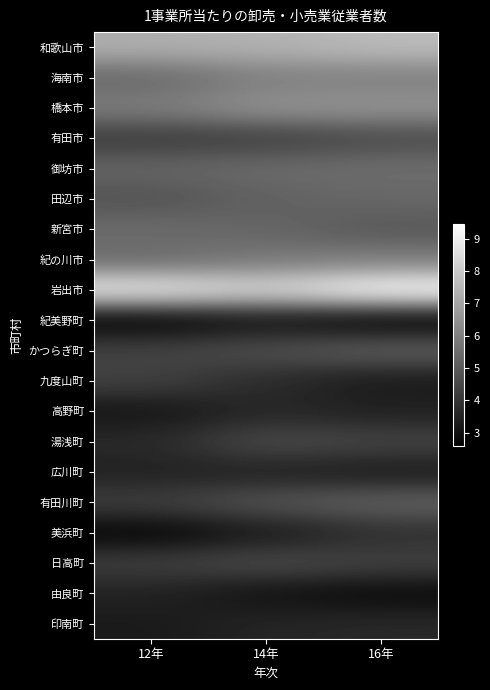

Which label corresponds to the smallest value in the chart?

12年